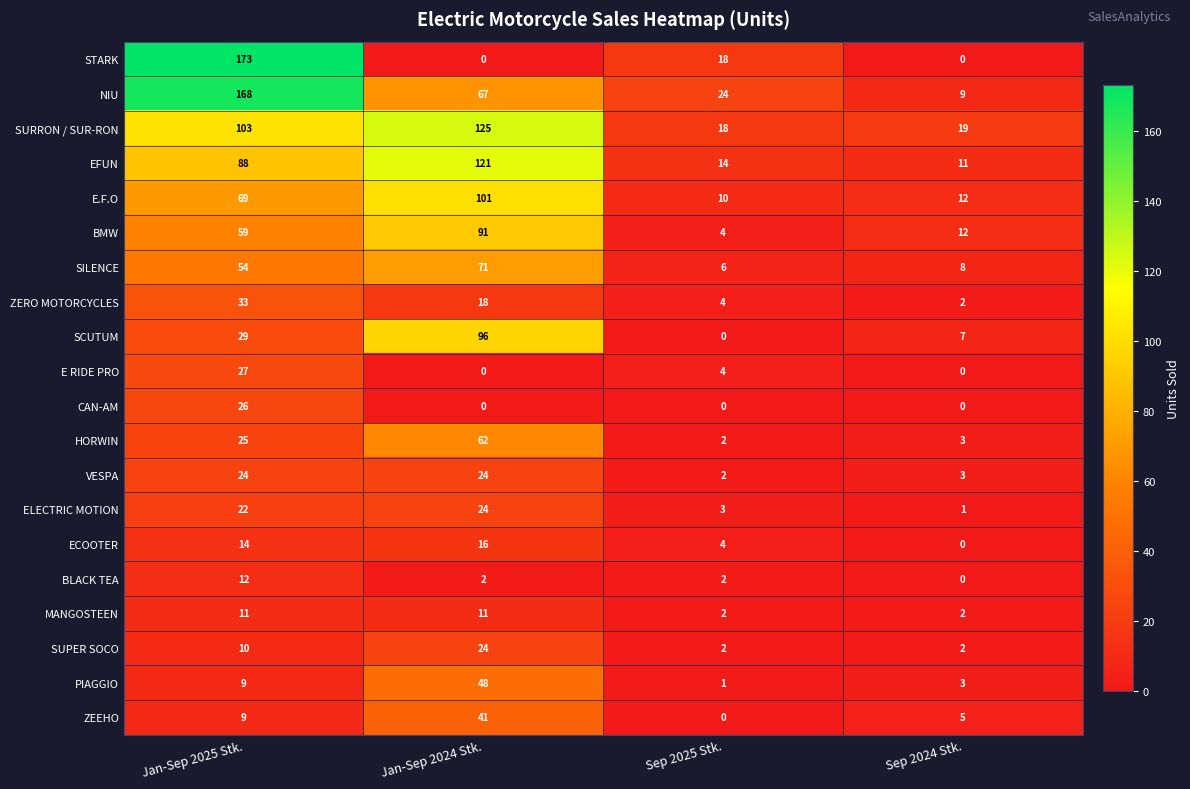

At how many categories does at least one series exceed 113?

2